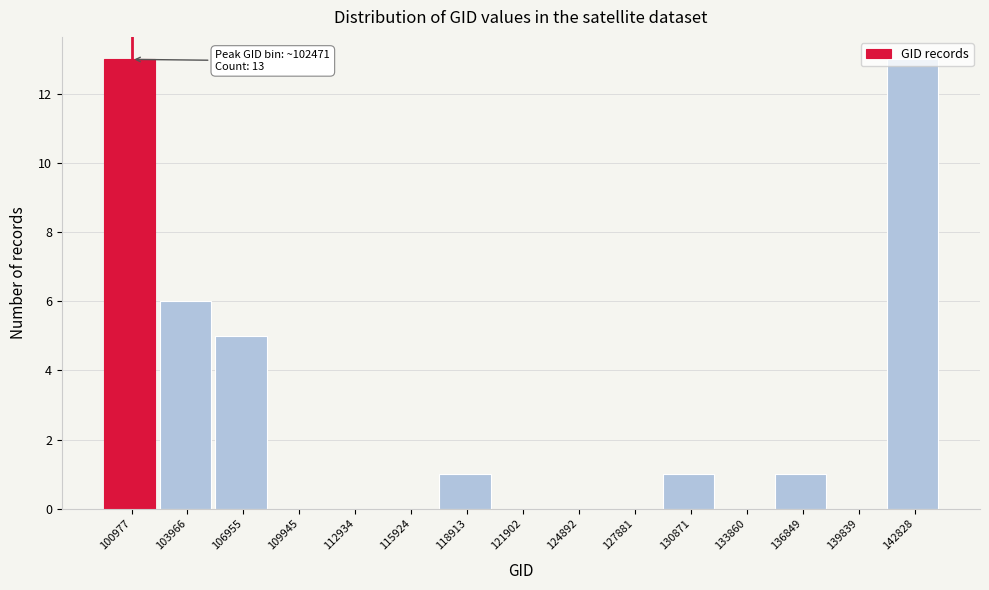

True or false: the data shows 6 at 103966.

True